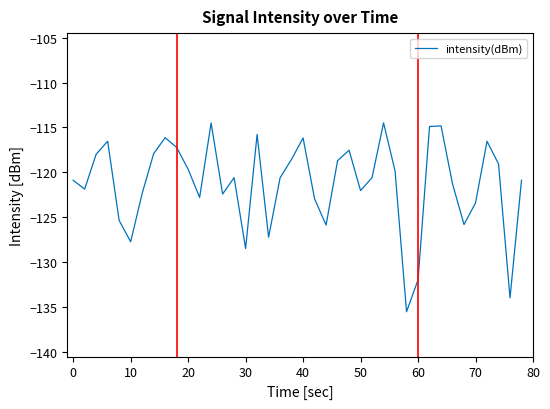

Is this an area chart (filled region under the line)?

No